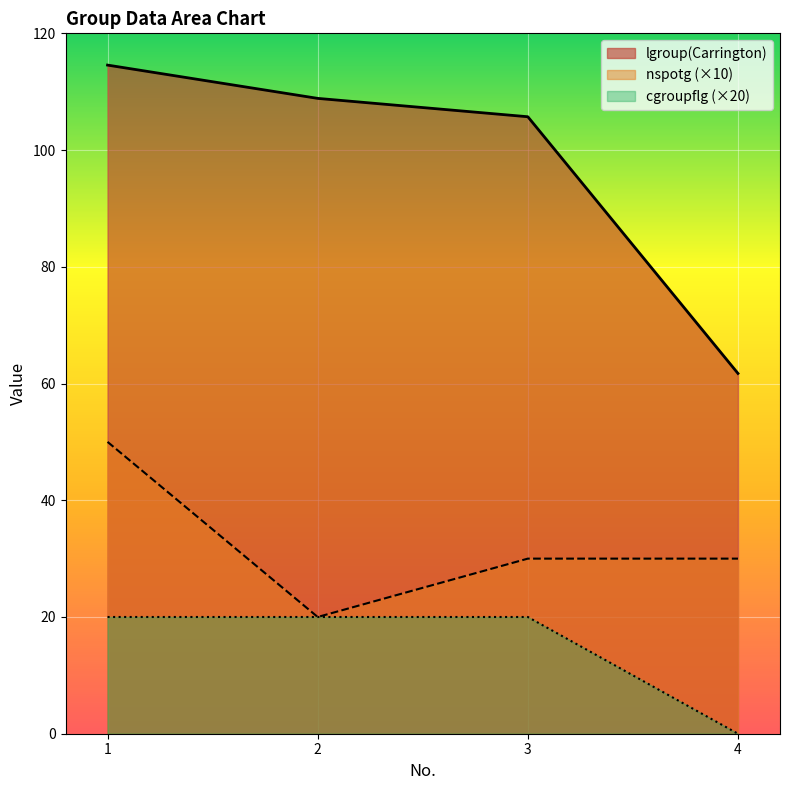

Does the chart display data point markers on the line(s)?

No